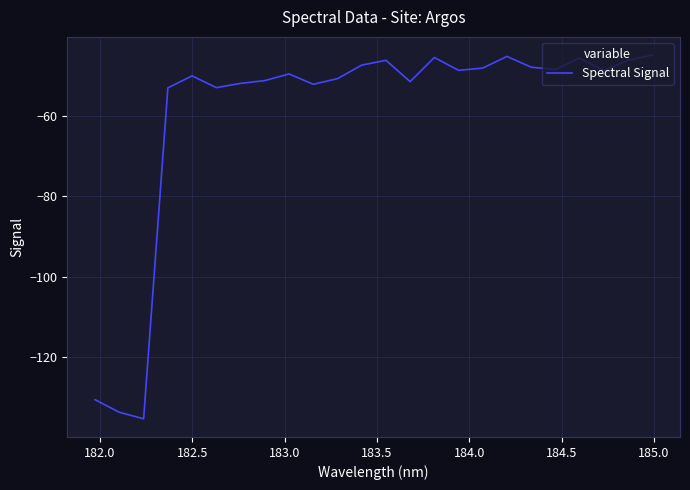

What is the difference between the second highest and second lowest values?

88.4